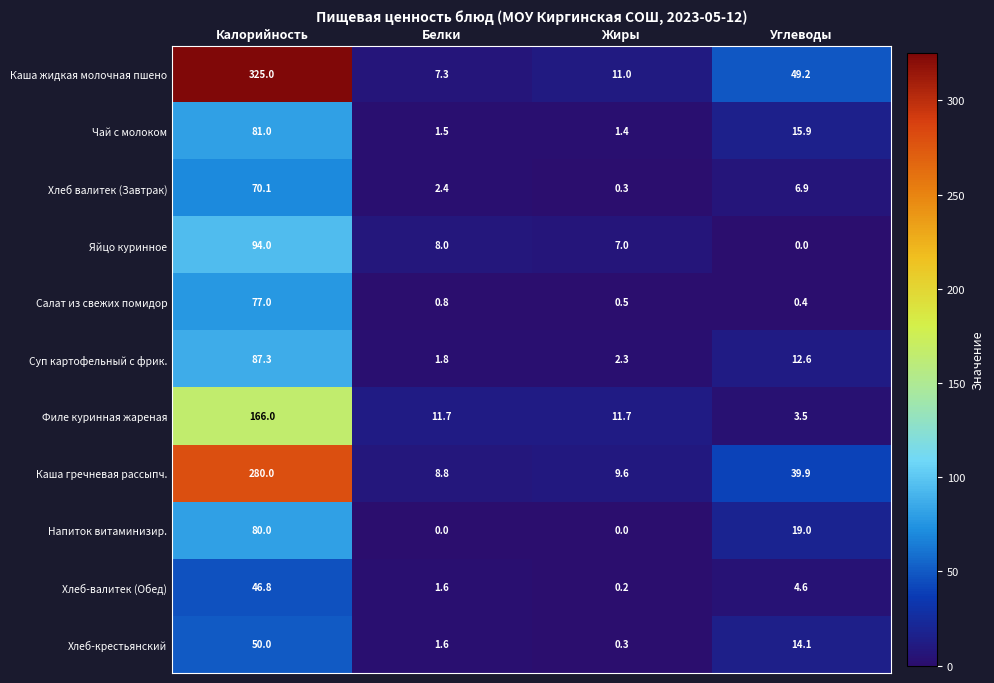

What is the difference between the maximum and minimum values in the Суп картофельный с фрик. series?

85.5